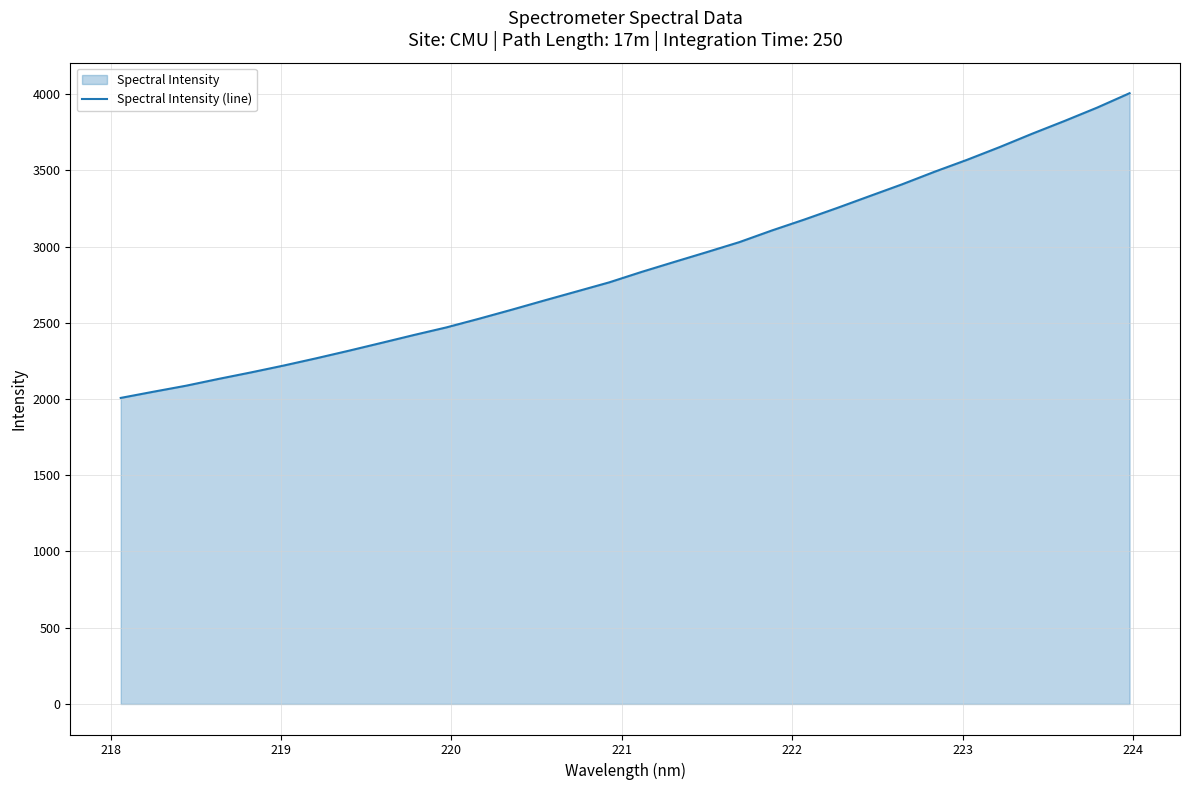

What is the difference between the maximum and minimum values?

1998.5